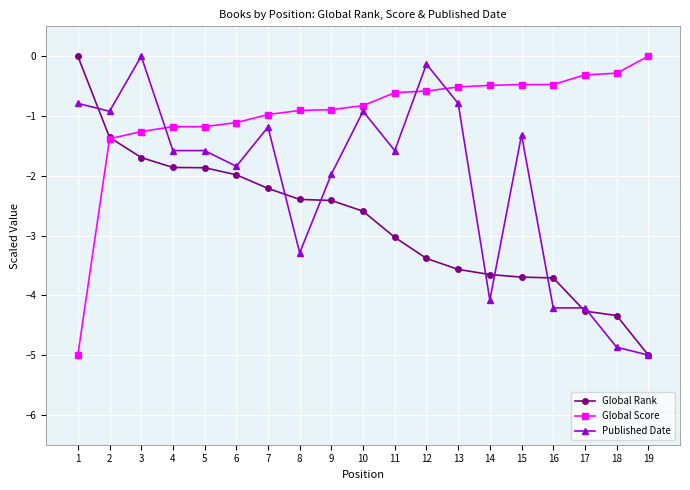

What is the difference between the highest and lowest values at 10?

1.8